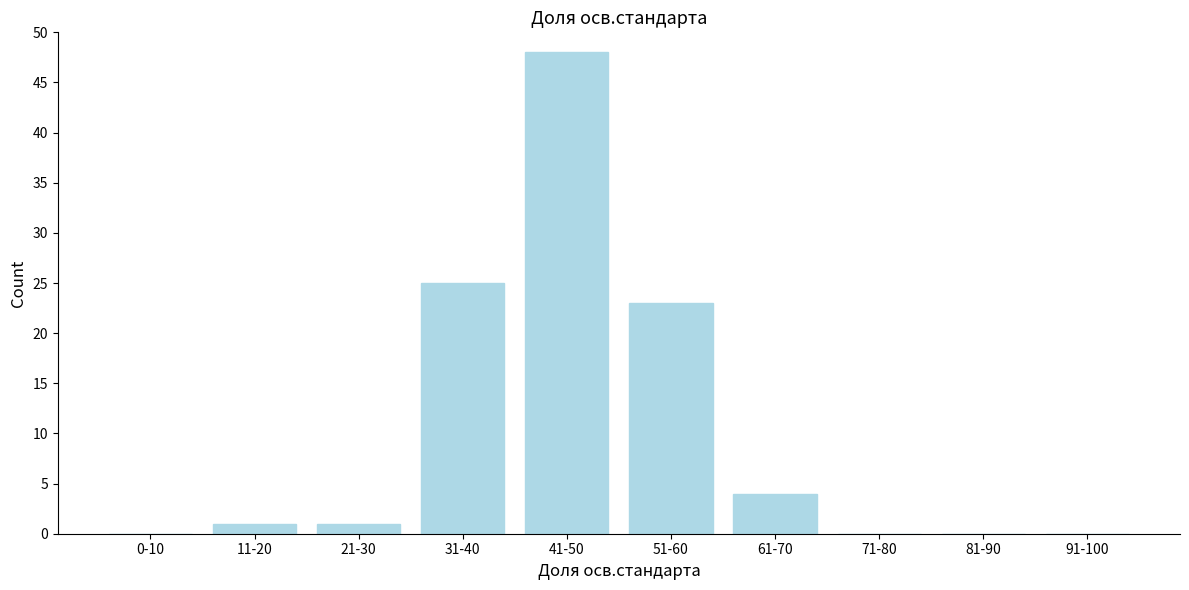

Reading left to right, extract all data points from this chart.

0-10=0	11-20=1	21-30=1	31-40=25	41-50=48	51-60=23	61-70=4	71-80=0	81-90=0	91-100=0